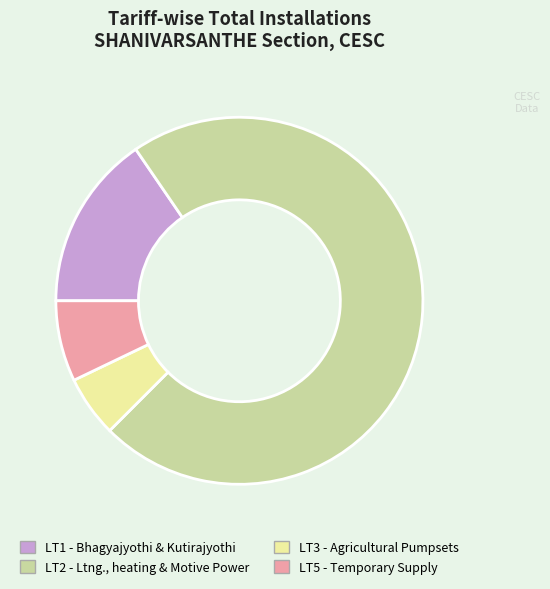

Between LT1 and LT2, which is larger?

LT2